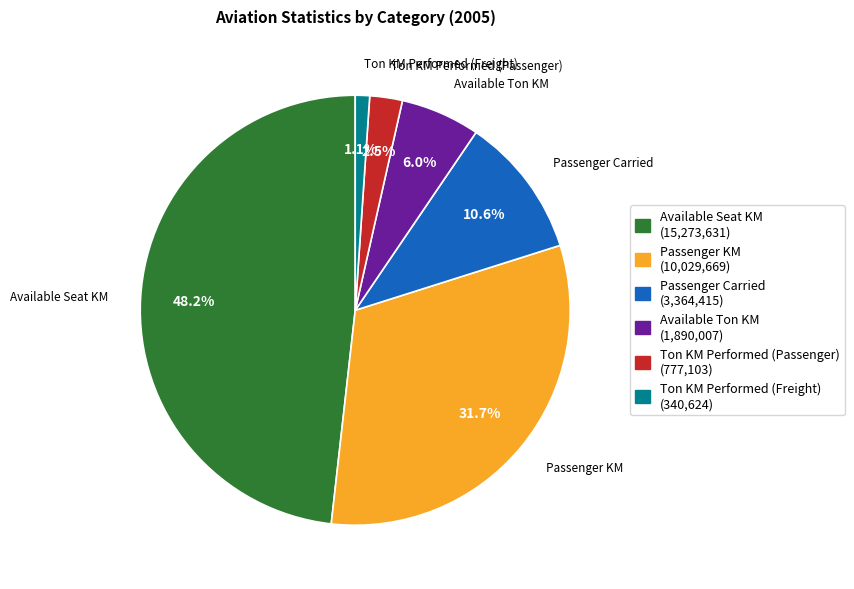

Rank the categories by value from lowest to highest.

Ton KM Performed (Freight) (340,624), Ton KM Performed (Passenger) (777,103), Available Ton KM (1,890,007), Passenger Carried (3,364,415), Passenger KM (10,029,669), Available Seat KM (15,273,631)